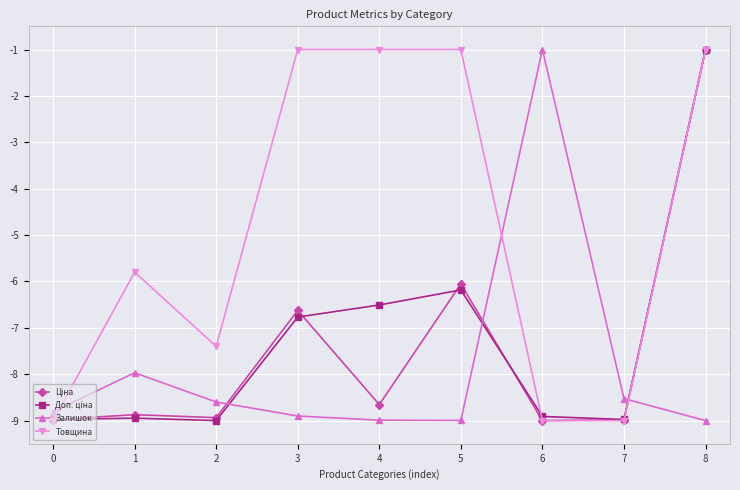

Where is the first local maximum for Товщина?

1